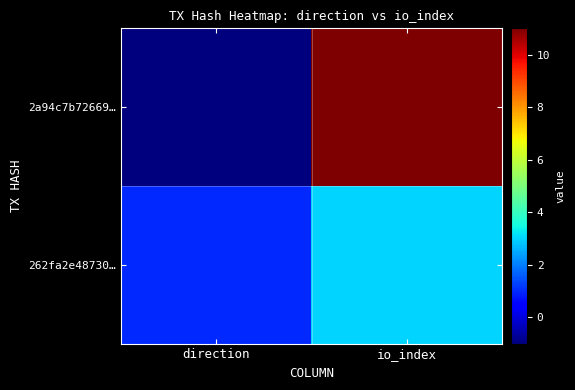

What is the total value across all series at io_index?

14